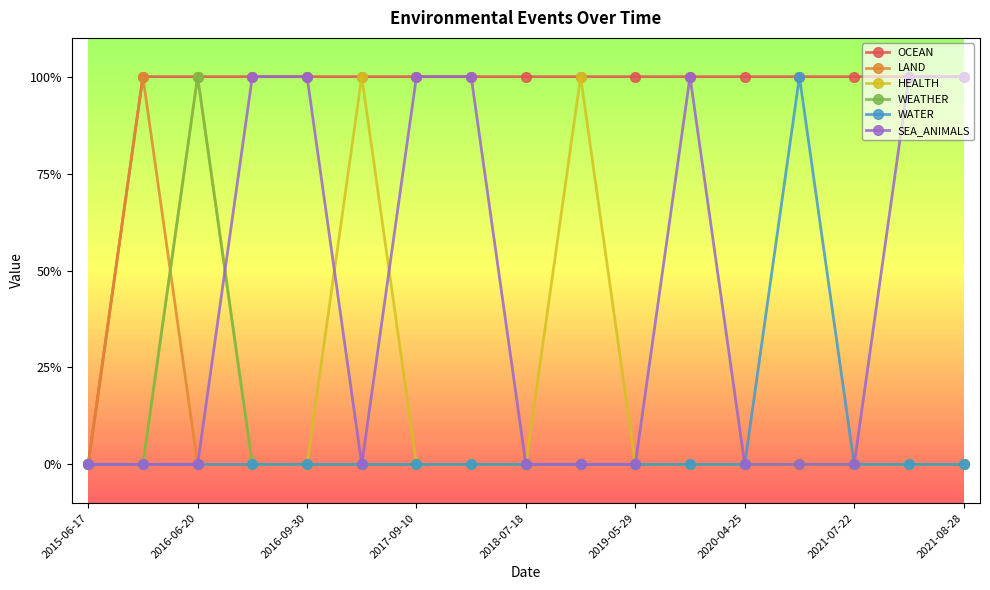

Is this an area chart (filled region under the line)?

No